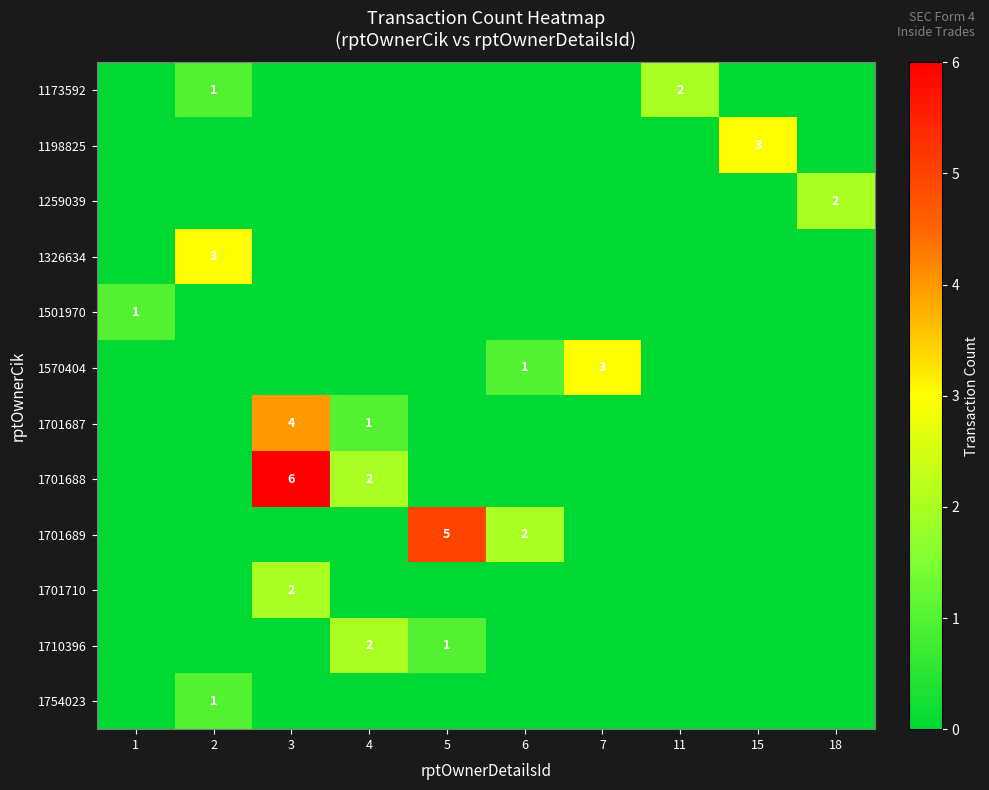

Count the number of data series in this chart.

12